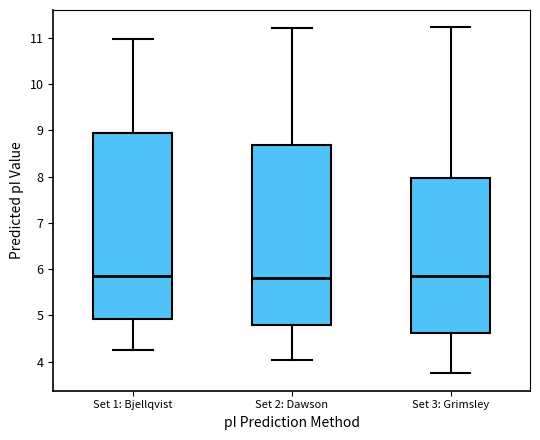

Reading left to right, read every box against the y-axis: the position of its median line, the range the box covers, and the ends of its whiskers. The values are not printed on the chart, so give them approximately, as read against the axis.

Set 1: Bjellqvist: median 5.9, box 4.9 to 8.9, whiskers 4.3 to 11.0
Set 2: Dawson: median 5.8, box 4.8 to 8.7, whiskers 4.0 to 11.2
Set 3: Grimsley: median 5.9, box 4.6 to 8.0, whiskers 3.7 to 11.2